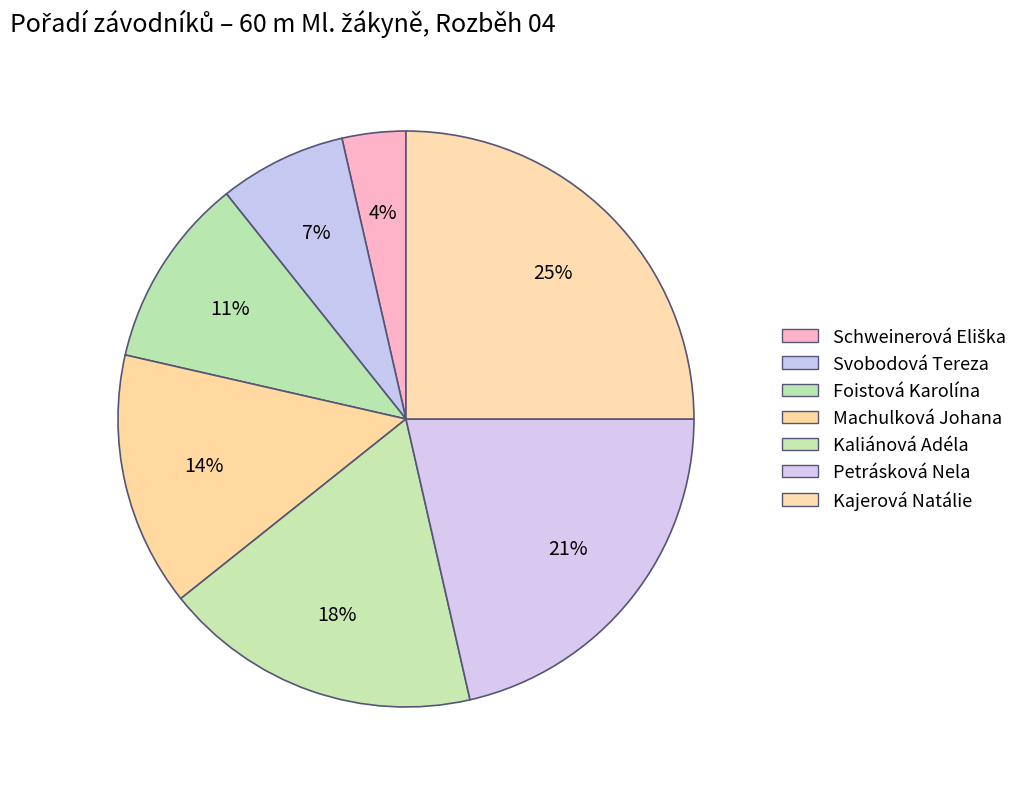

How many slices are in this pie chart?

7